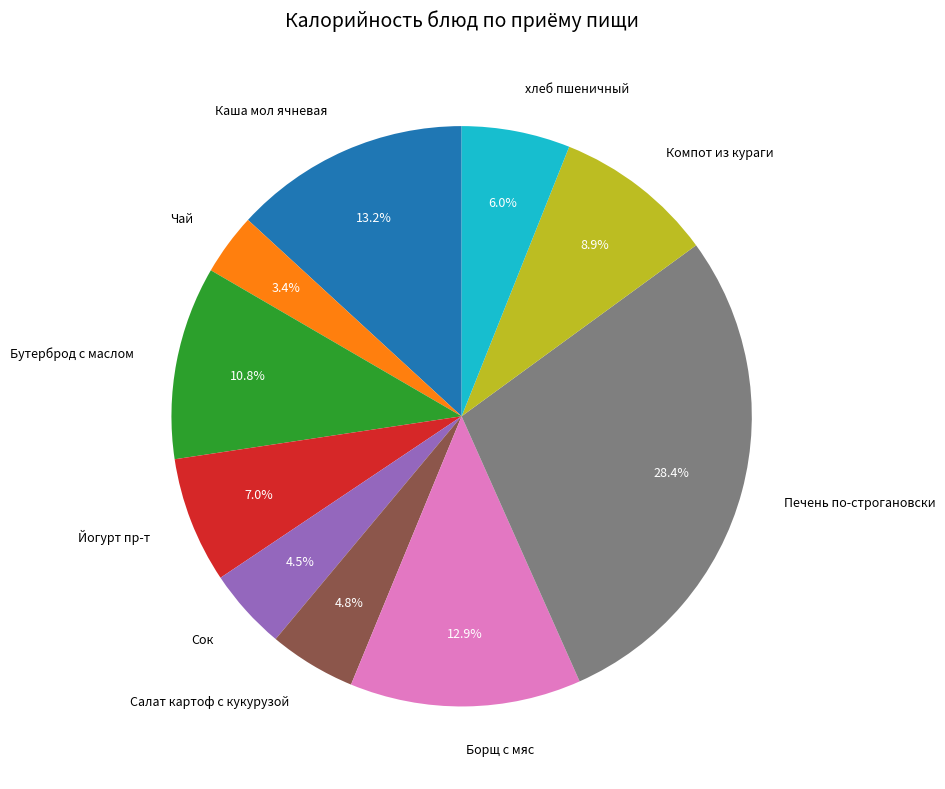

Which has a higher value, Йогурт пр-т or Борщ с мяс?

Борщ с мяс